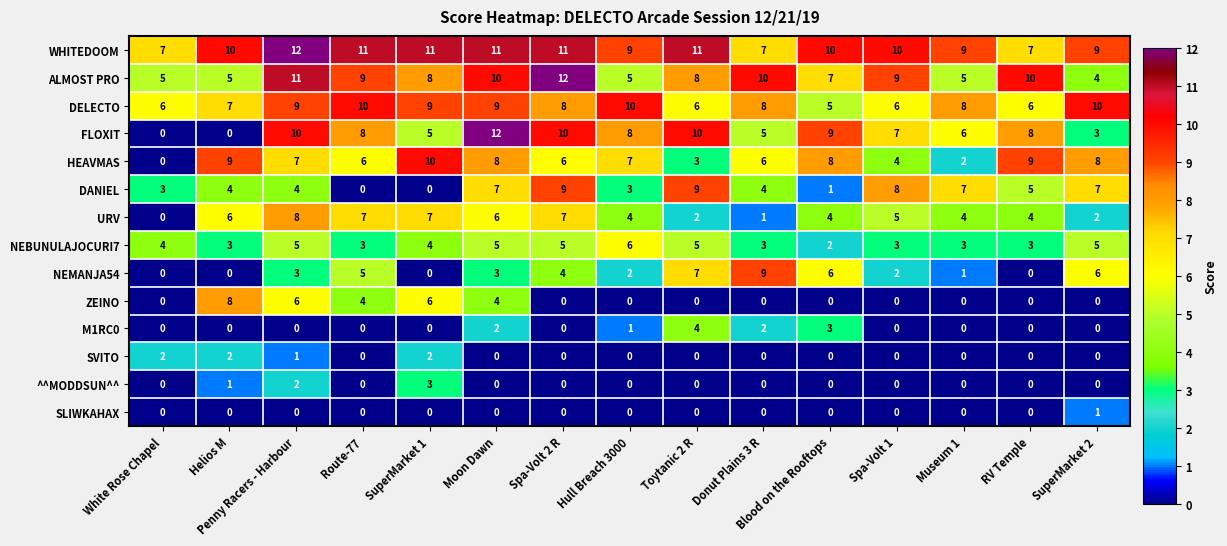

What is the lowest value of the WHITEDOOM series?

7